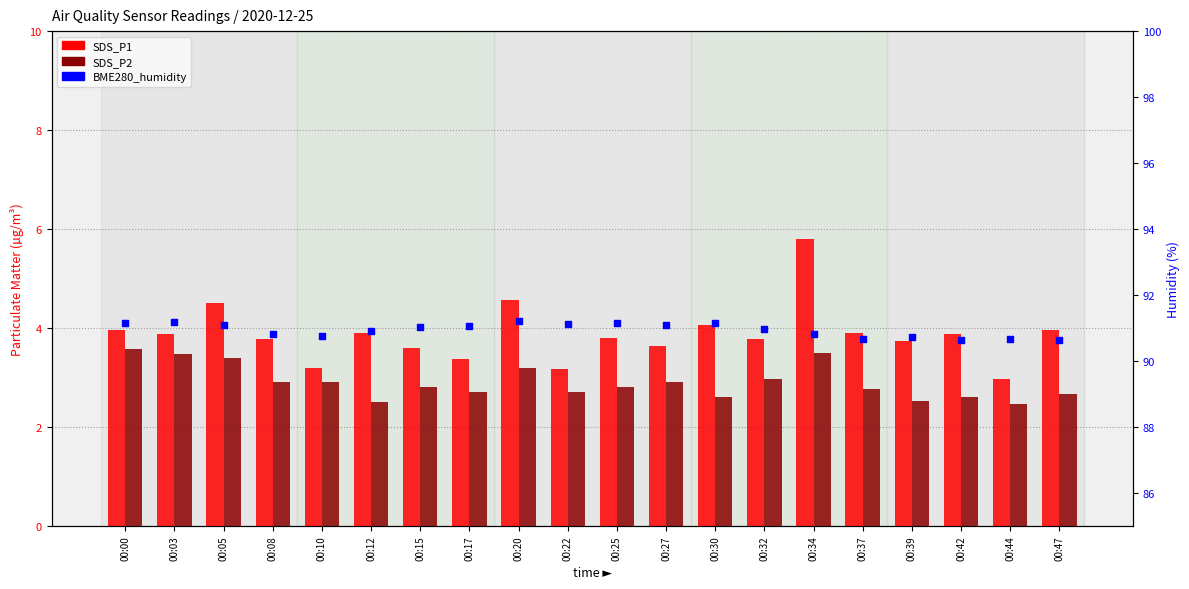

Which series has the largest total across all categories?

BME280_humidity